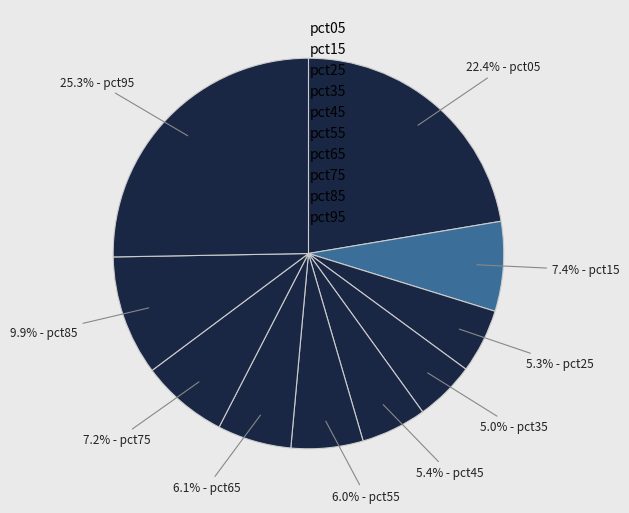

What portion of the pie excludes pct05?

77.6%